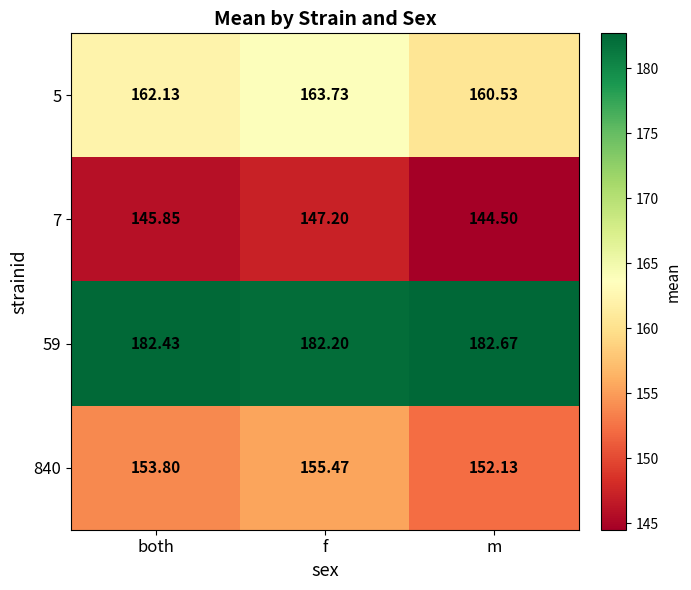

What is the difference between the highest and lowest values at f?

35.0